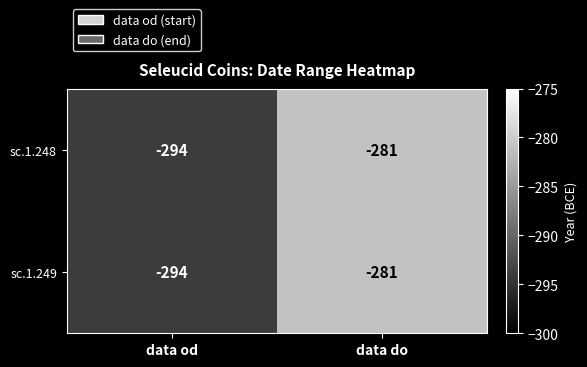

What is the highest value of the sc.1.248 series?

-281